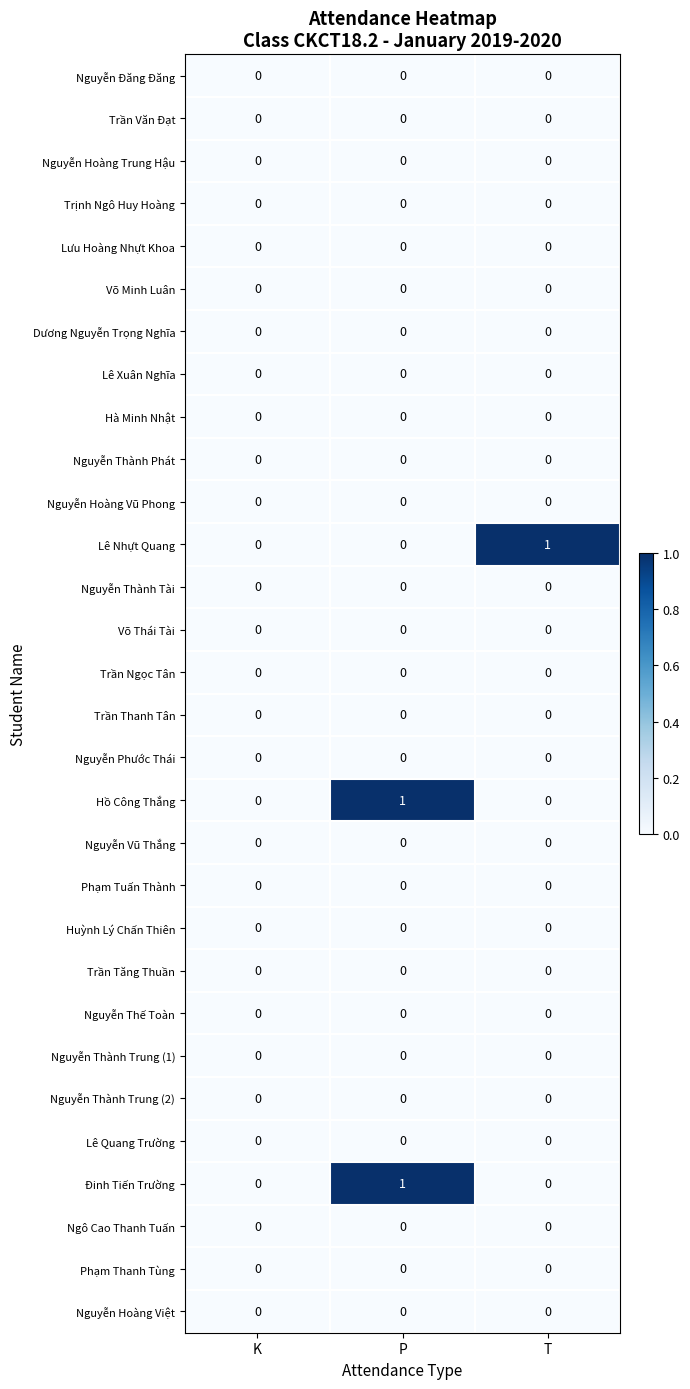

Is it true that Phạm Tuấn Thành equals 0 at T?

True